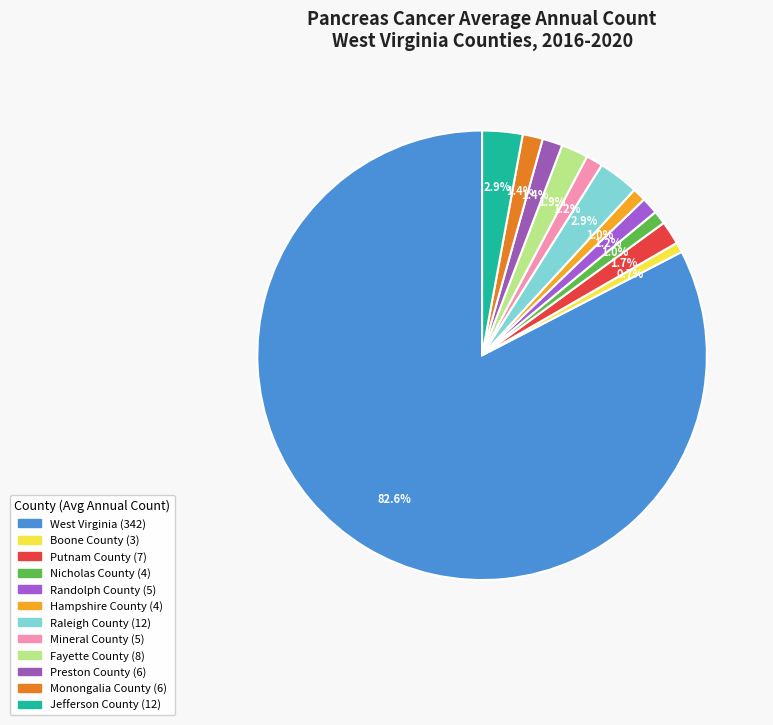

How many segments does this pie chart have?

12